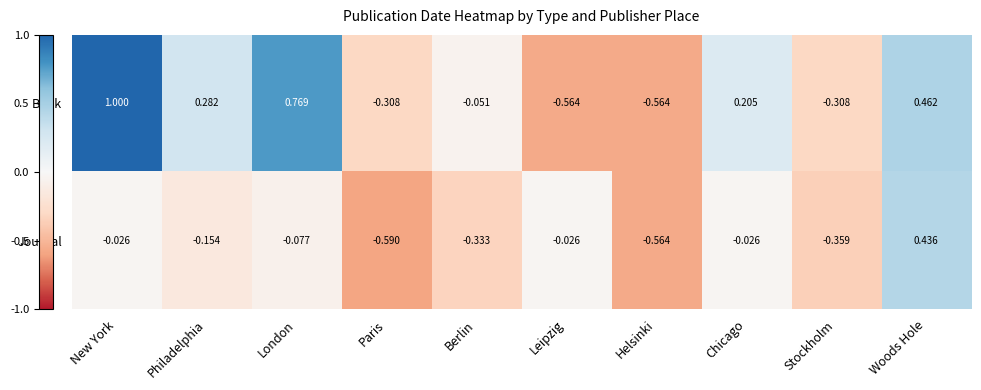

At which label is Book closest to 0?

Berlin